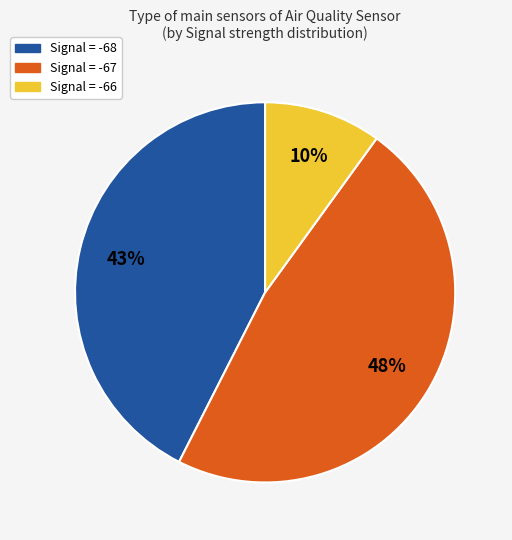

To the nearest percent, what is the difference between the largest and smallest slice percentages?

38%